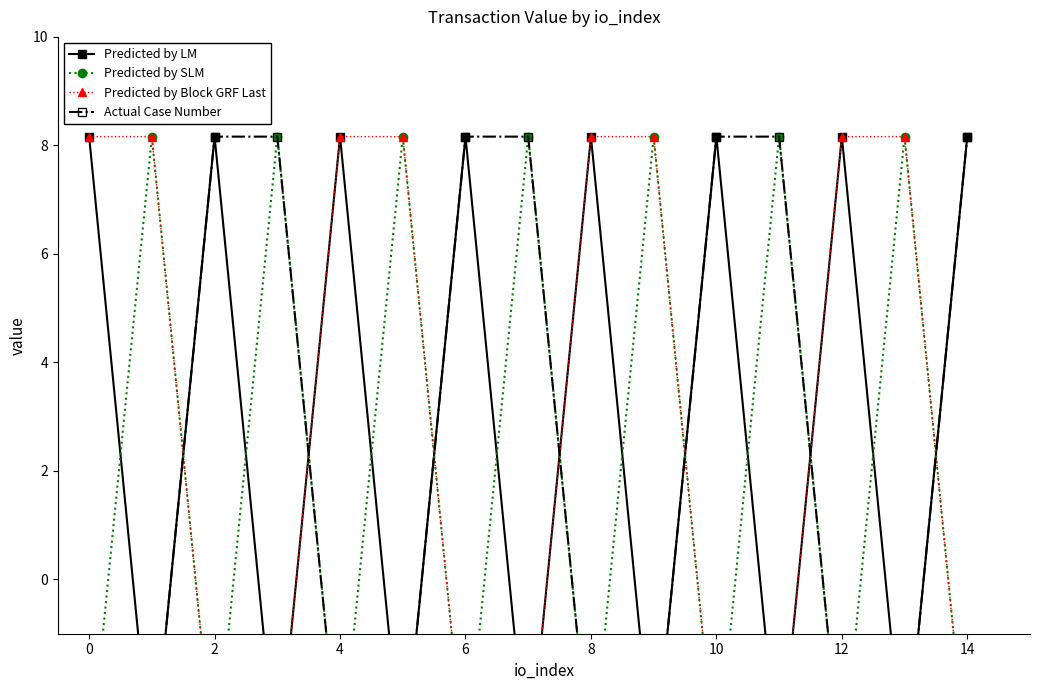

True or false: Actual Case Number has a value of 8.2 at 14.

True